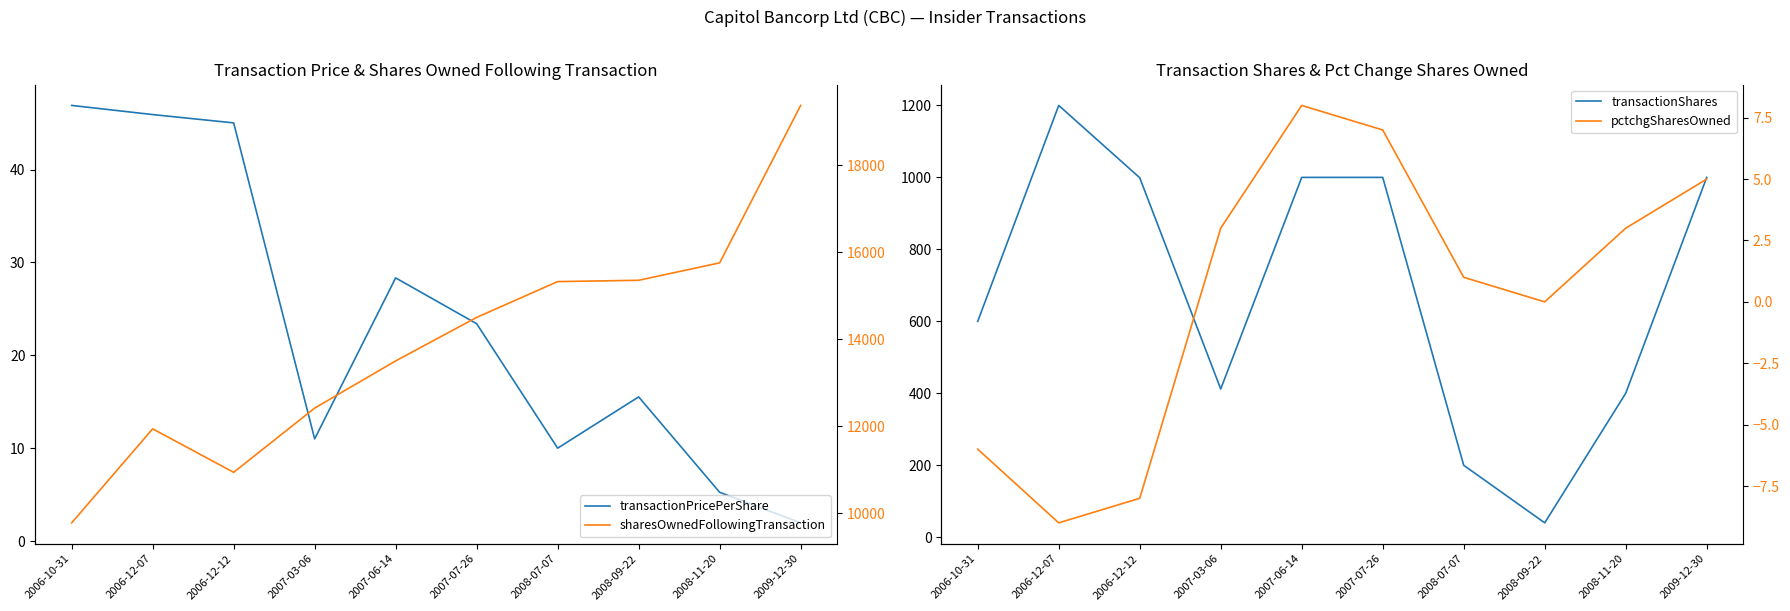

How many distinct data groups are displayed?

4